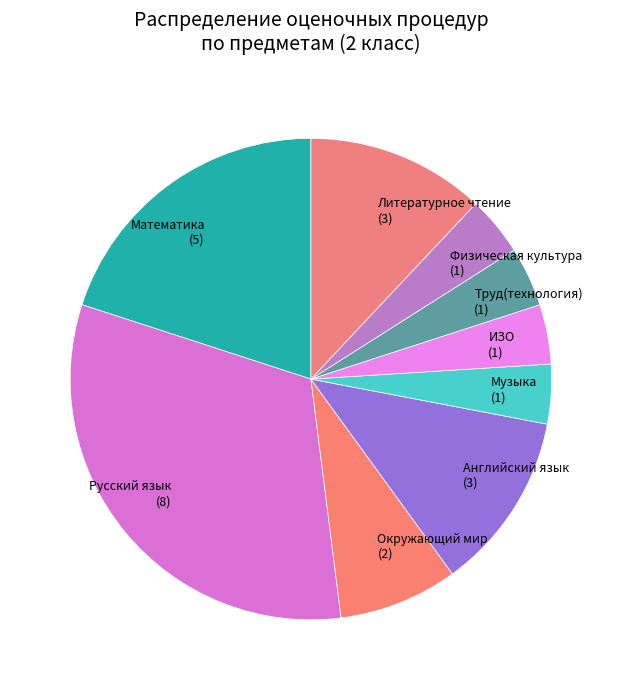

How many segments does this pie chart have?

9